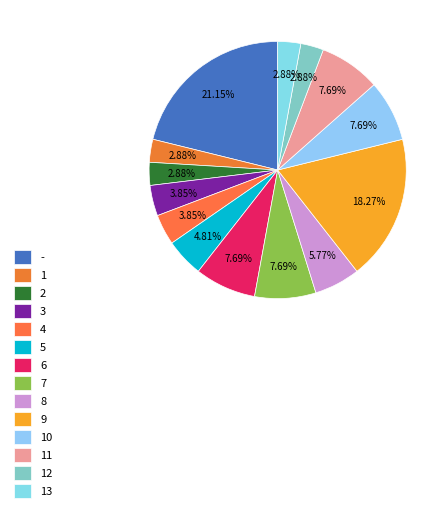

To the nearest percent, what is the average slice percentage?

7%